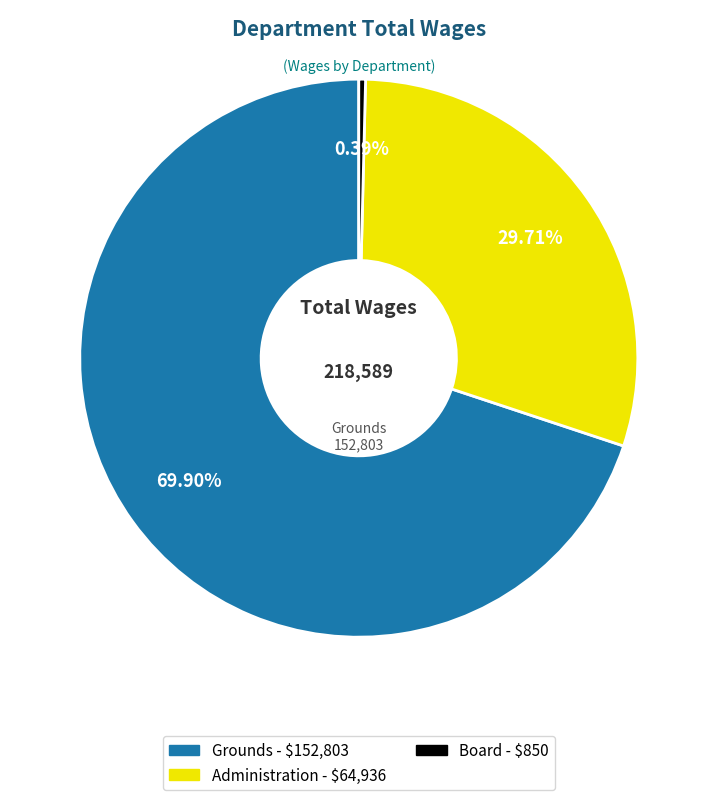

Do Grounds and Administration together represent more than half of the pie?

Yes